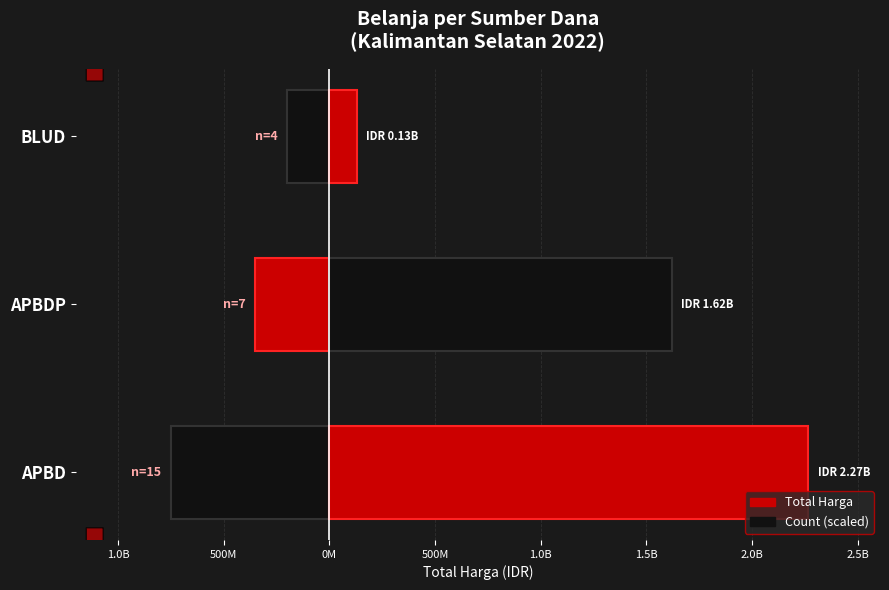

Is it true that Count (scaled) equals -297120686 at BLUD?

False